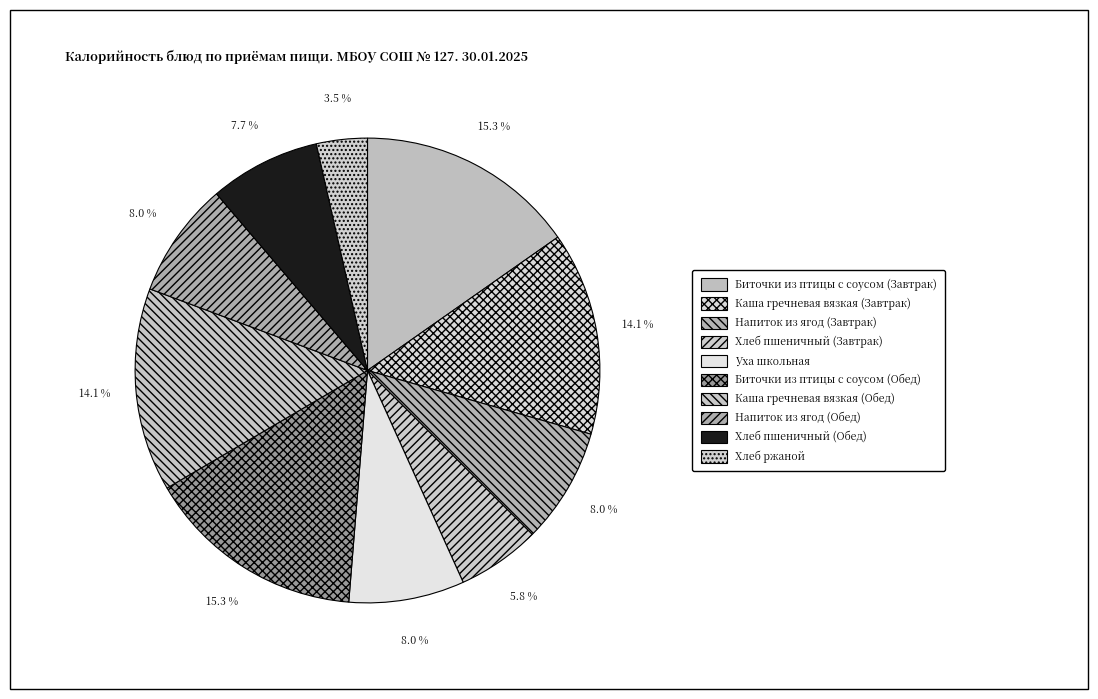

What is the smallest slice in the pie chart?

Хлеб ржаной